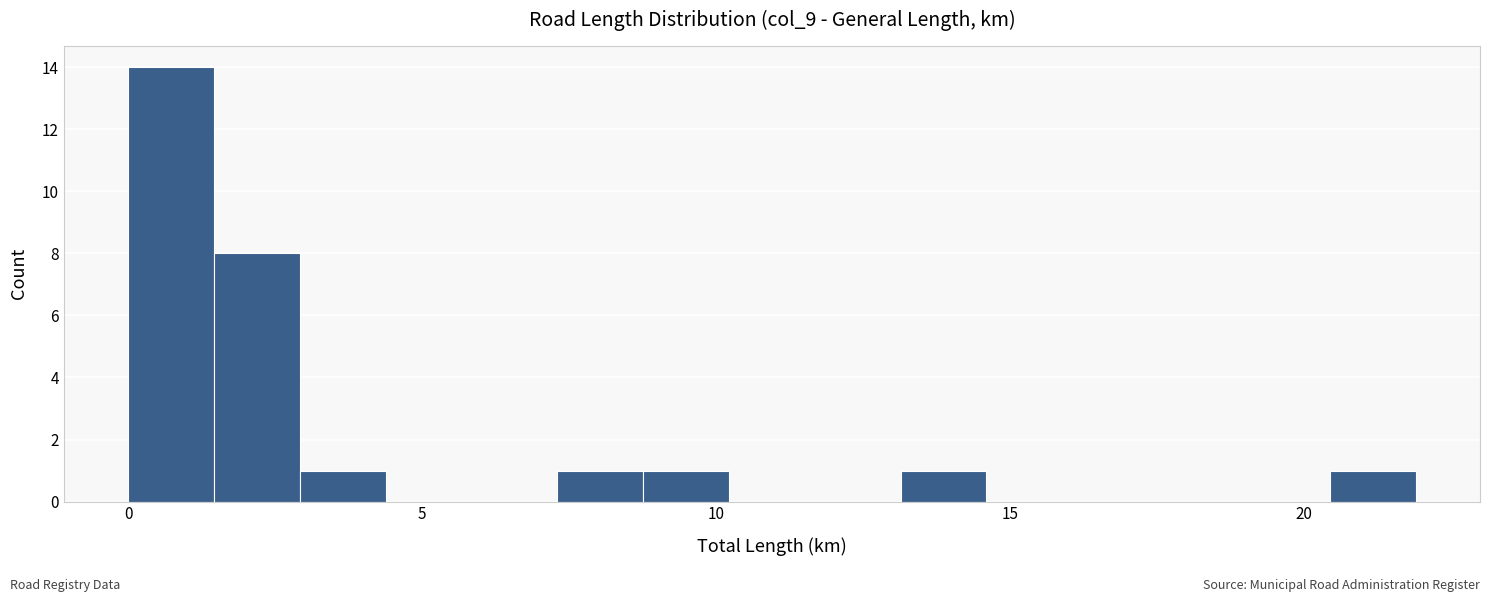

Read against the x-axis, roughly where is the centre of the tallest bar?

0.5